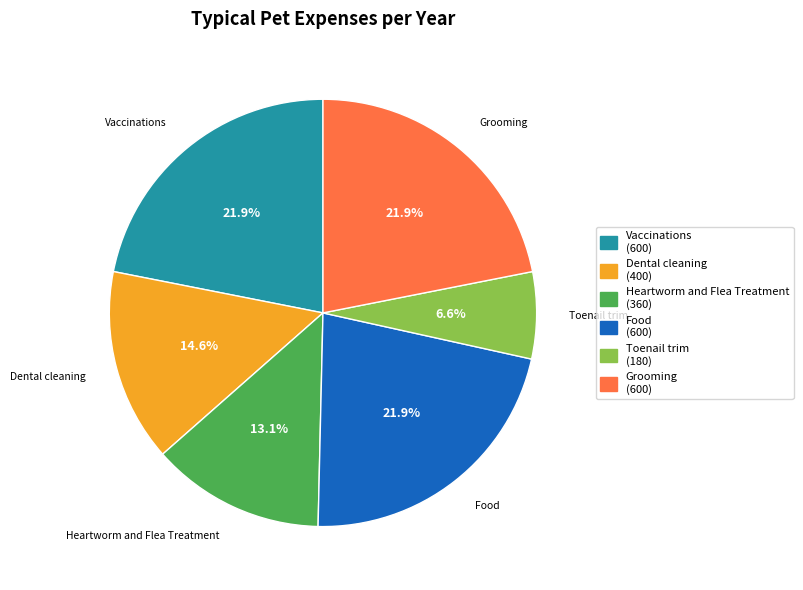

How many slices are in this pie chart?

6